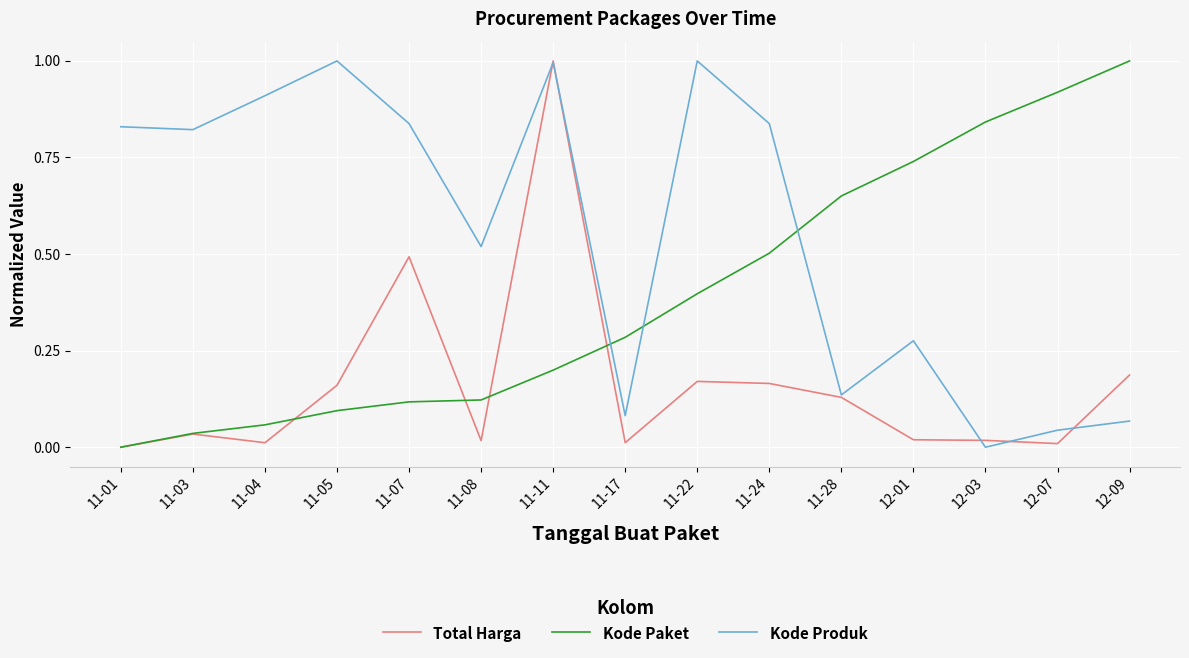

Which series changed the most between 11-05 and 11-17?

Kode Produk